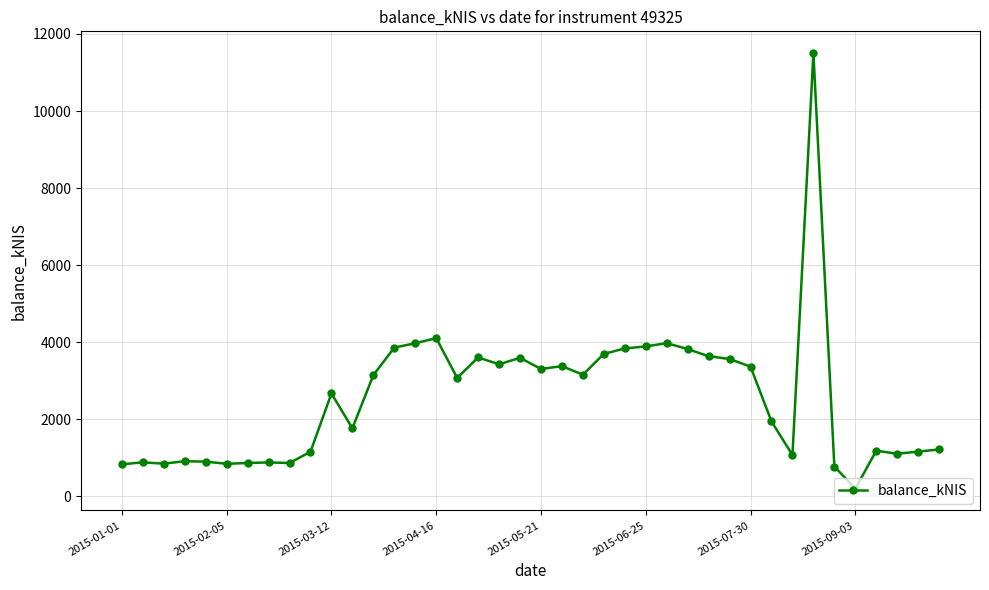

What is the greatest value displayed?

11503.2